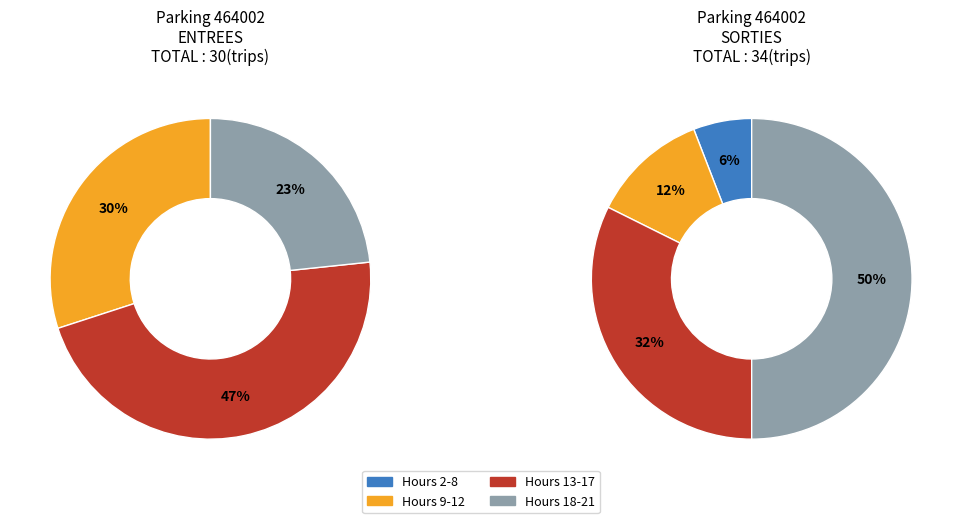

Which slice is the largest?

13